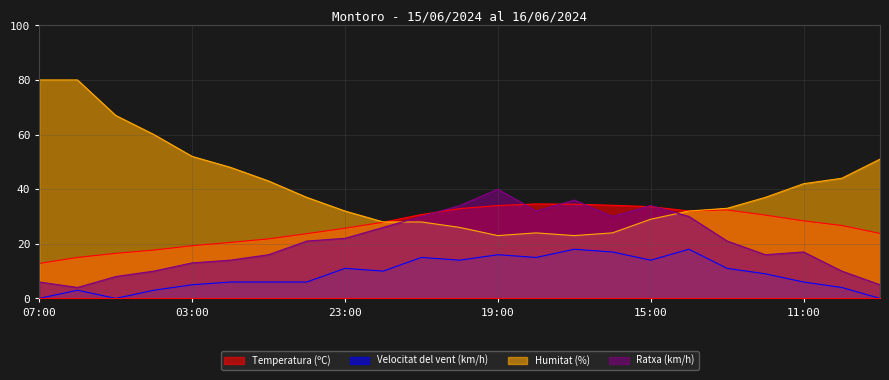

What is the spread (max minus min) of values at 10:00?

40.0